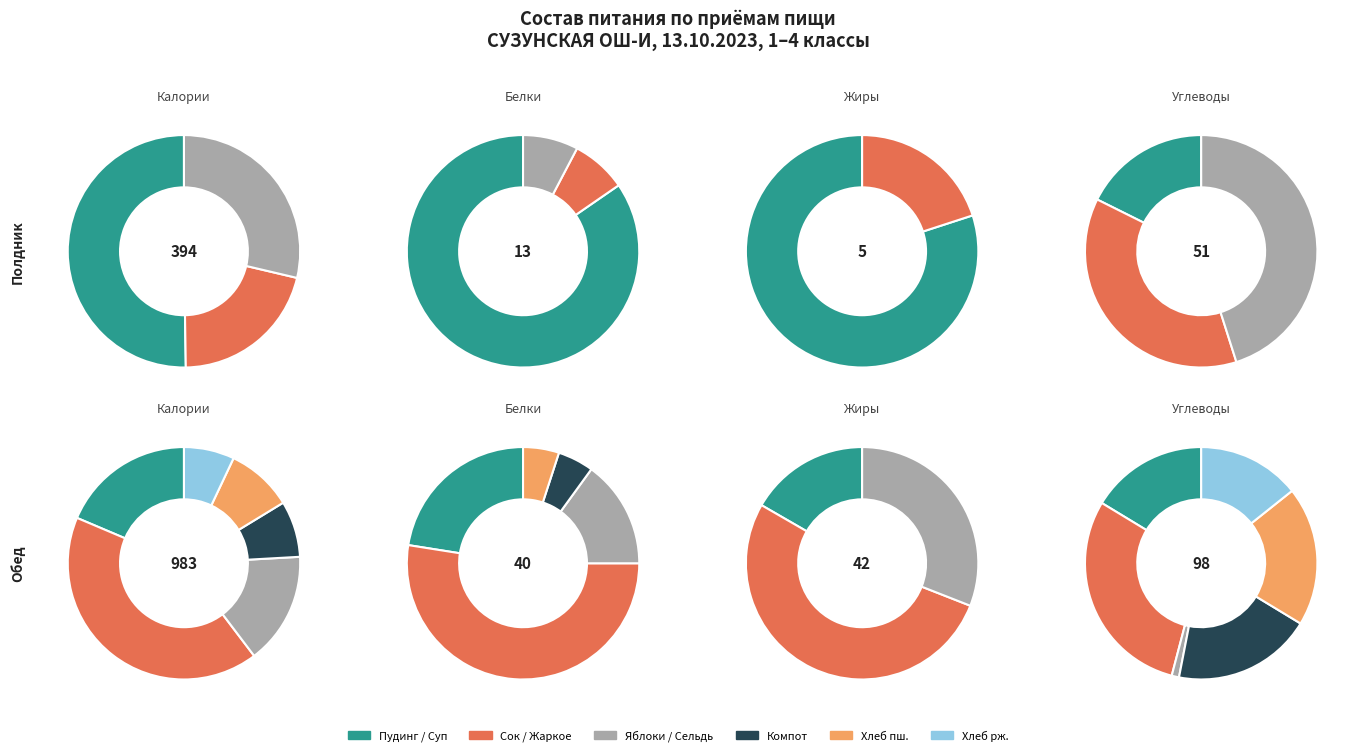

True or false: Хлеб пшеничный accounts for 1% of the total.

False